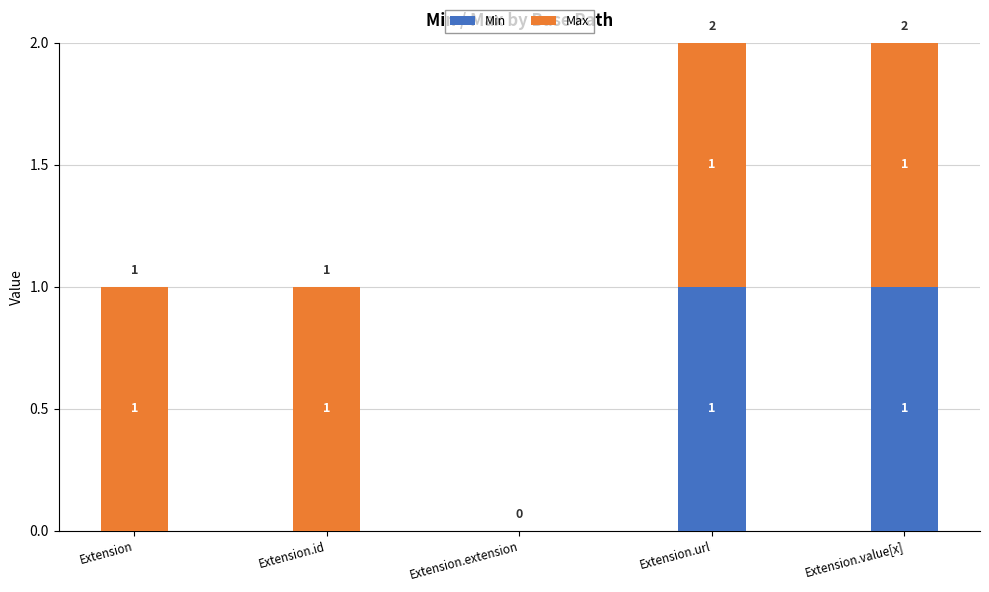

Are the bars grouped side by side (vs. stacked)?

No